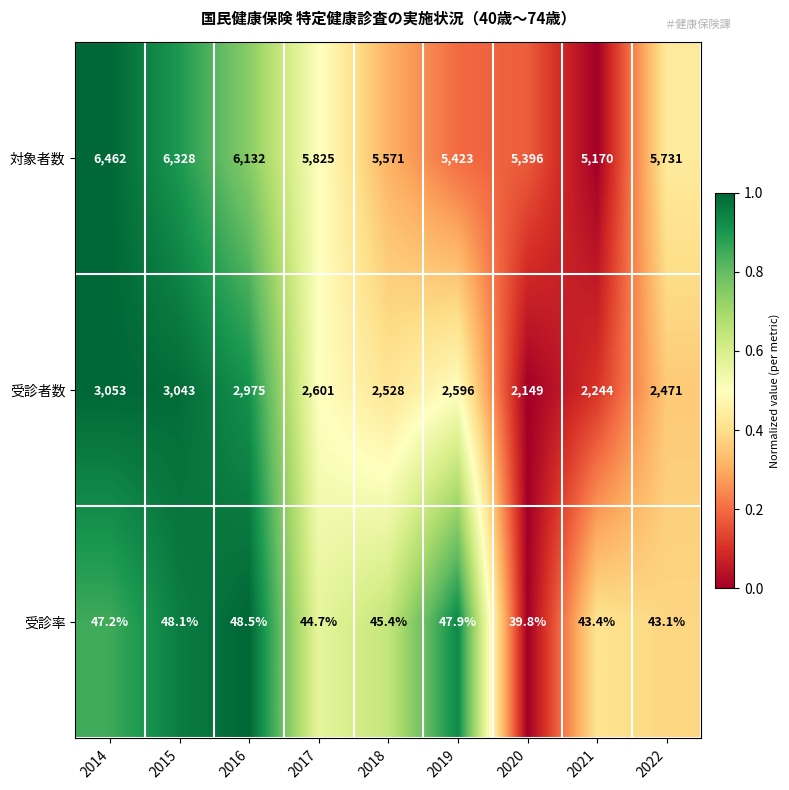

Which series has the widest spread of values?

対象者数